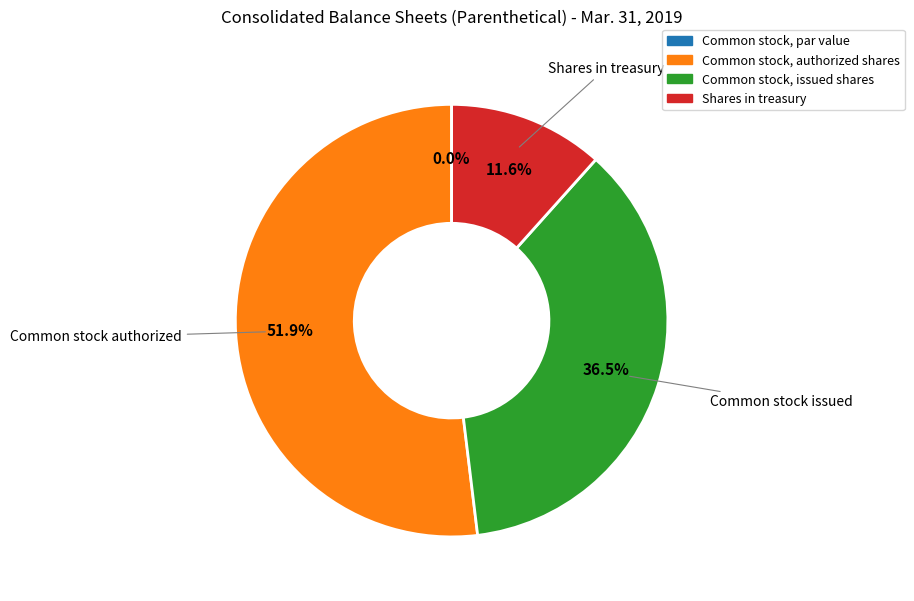

Which category has the biggest portion of the pie?

Common stock, authorized shares